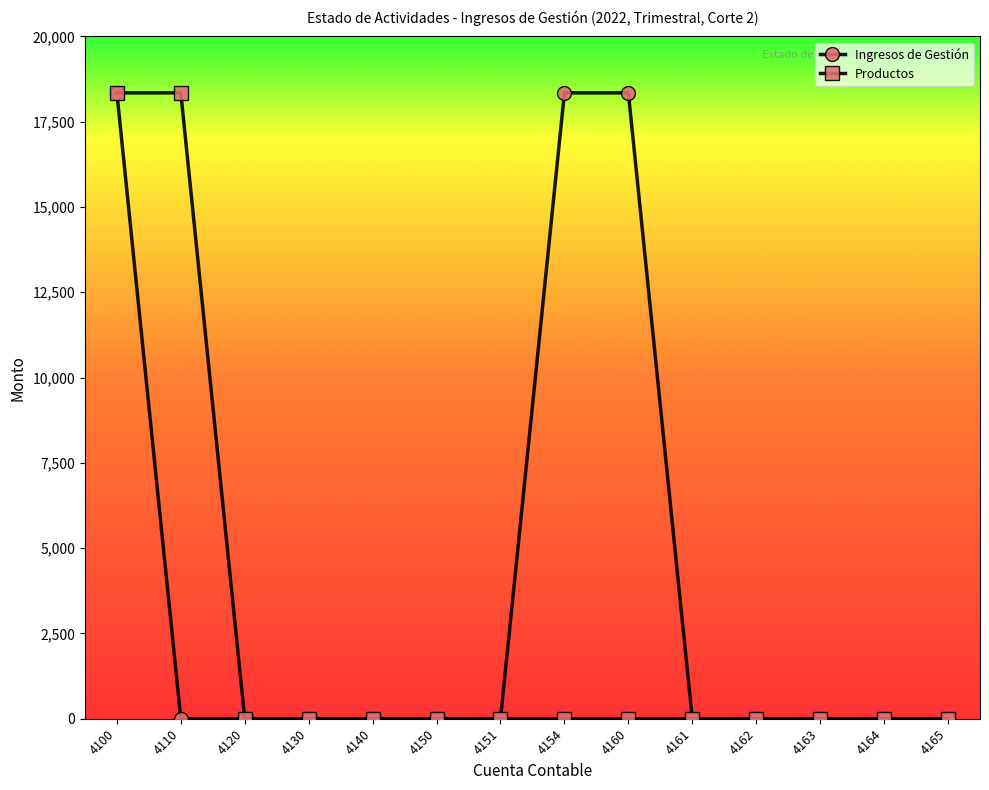

Which series has the largest total across all categories?

Ingresos de Gestión